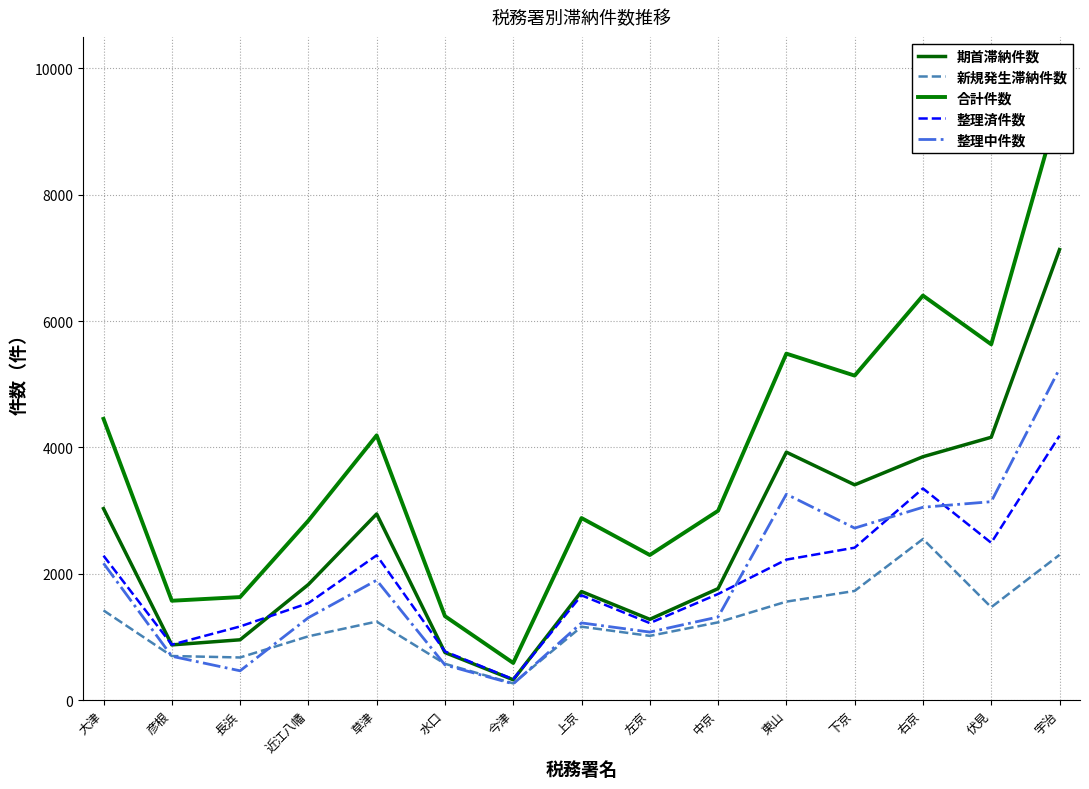

What is the label of the 10th point from the right?

水口